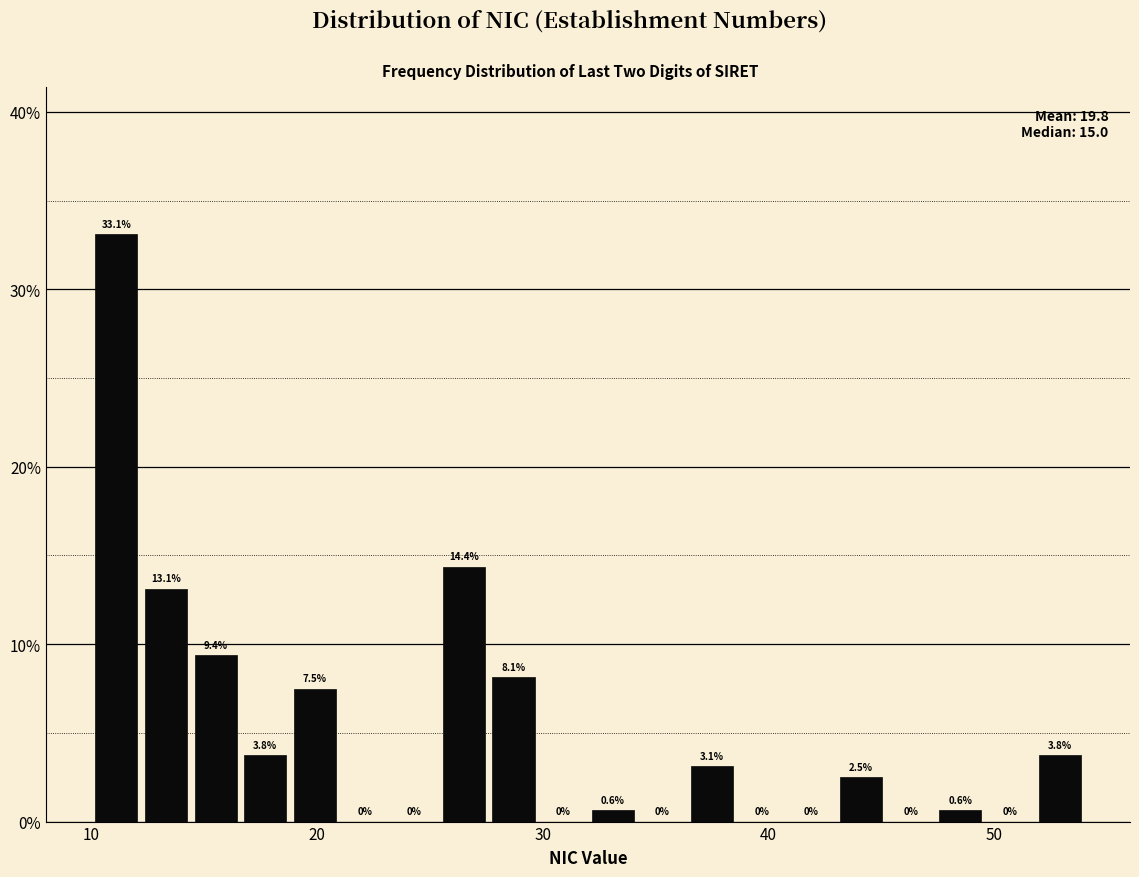

Around what value on the x-axis is the tallest bar? Give the approximate position of its centre, as read against the axis.

11